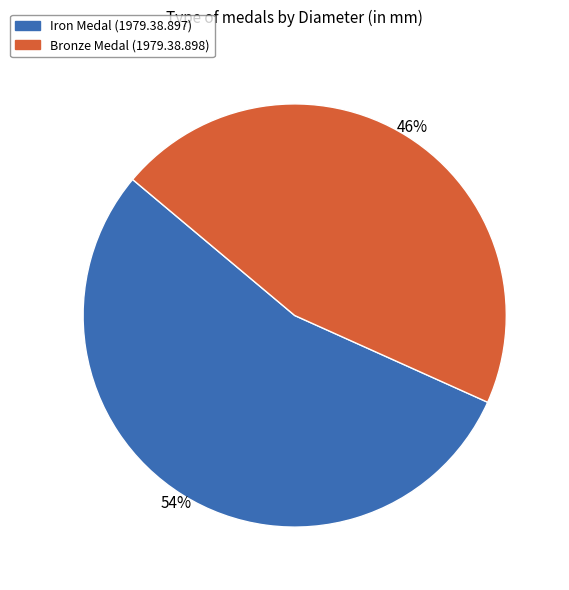

Count the number of slices in the pie.

2